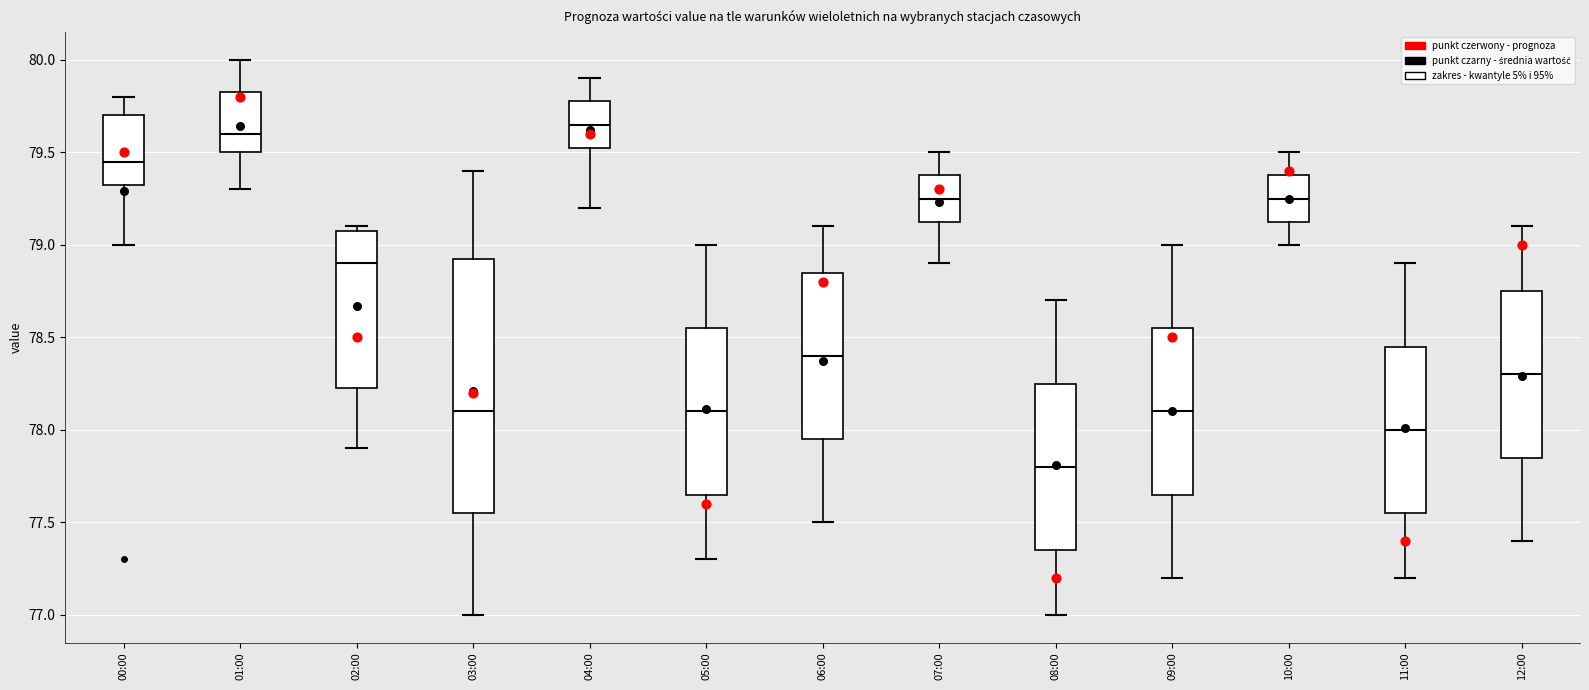

Which box has the lowest median line?

08:00